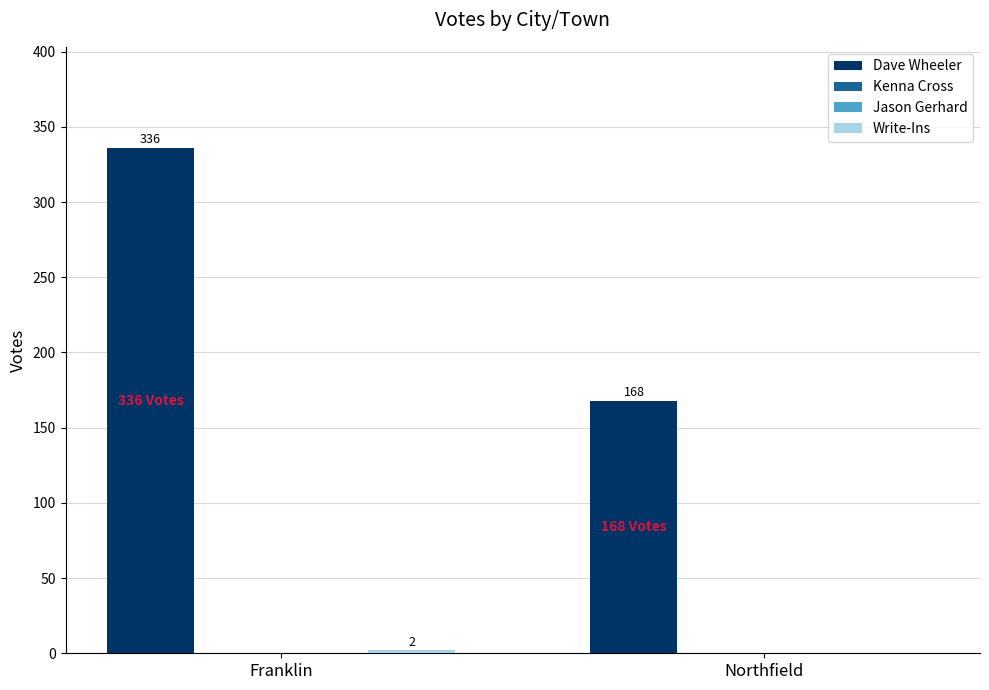

Reading left to right, what are all the values shown in this chart?

Dave Wheeler: Franklin=336	Northfield=168
Kenna Cross: Franklin=0	Northfield=0
Jason Gerhard: Franklin=0	Northfield=0
Write-Ins: Franklin=2	Northfield=0